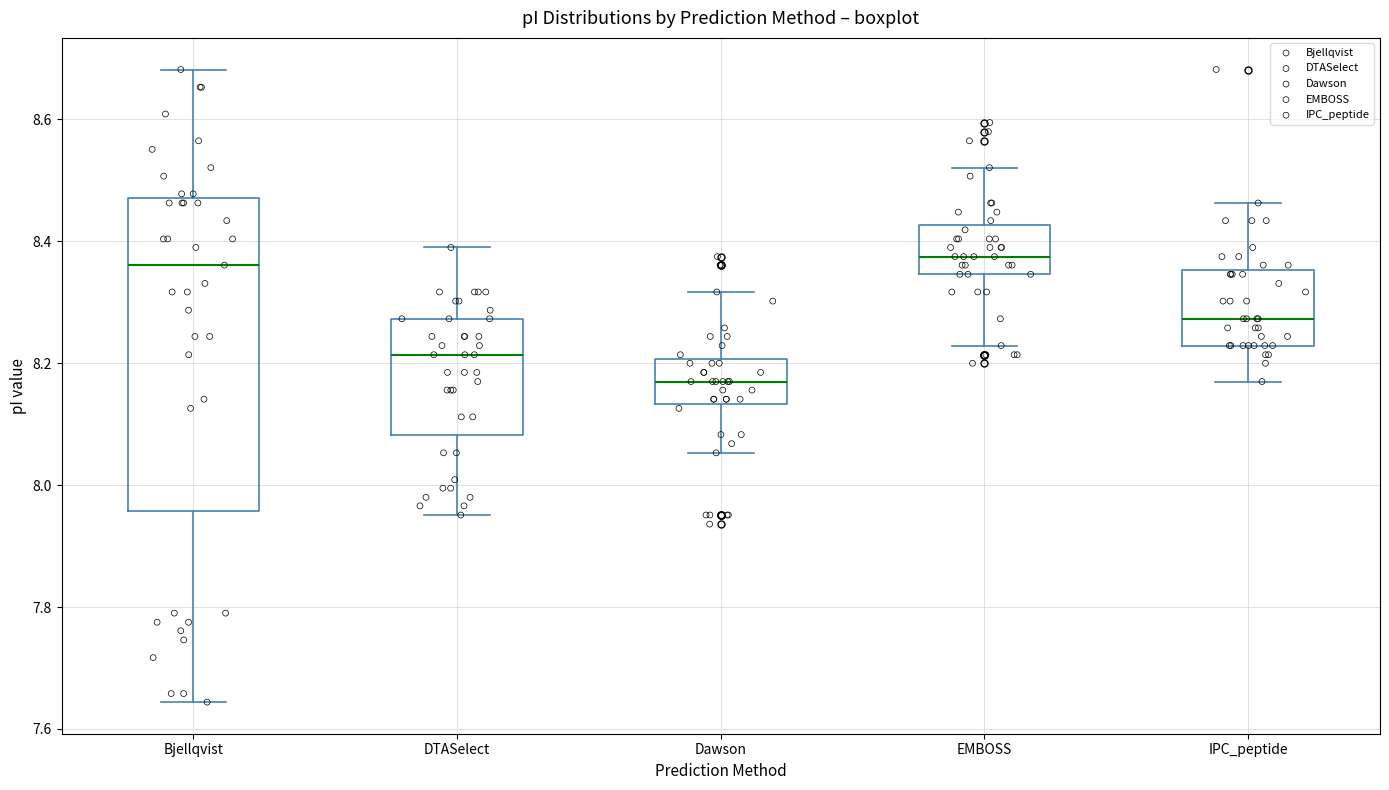

Reading left to right, read every box against the y-axis: the position of its median line, the range the box covers, and the ends of its whiskers. The values are not printed on the chart, so give them approximately, as read against the axis.

Bjellqvist: median 8.36, box 7.96 to 8.48, whiskers 7.64 to 8.68
DTASelect: median 8.22, box 8.08 to 8.28, whiskers 7.96 to 8.40
Dawson: median 8.18, box 8.14 to 8.20, whiskers 8.06 to 8.32
EMBOSS: median 8.38, box 8.34 to 8.42, whiskers 8.22 to 8.52
IPC_peptide: median 8.28, box 8.22 to 8.36, whiskers 8.18 to 8.46